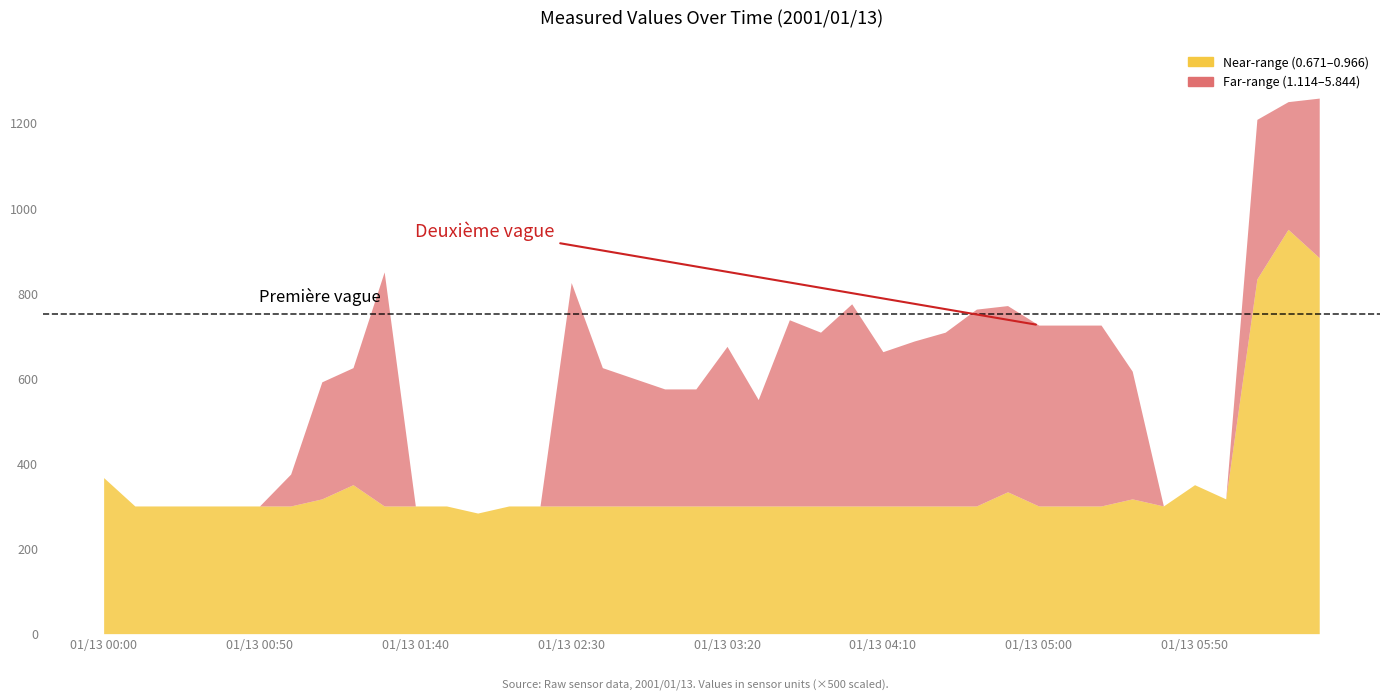

What is the difference between the second highest and minimum values in the 5.844 series?

997.3